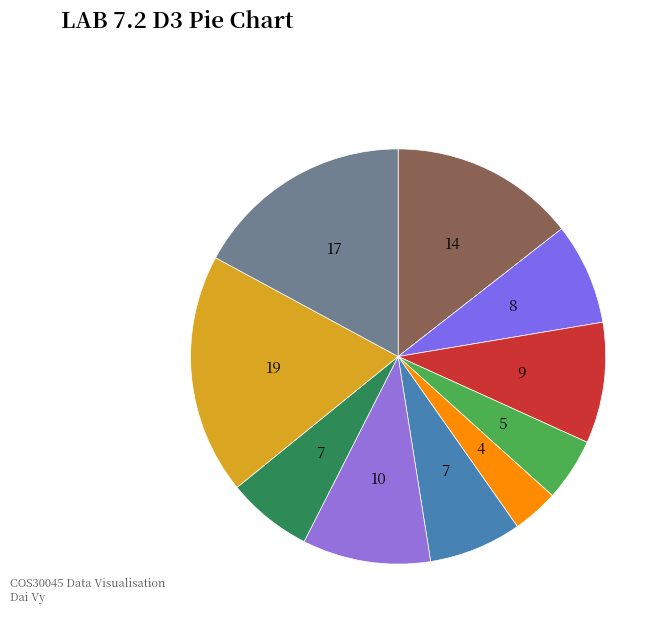

Count the number of slices in the pie.

10